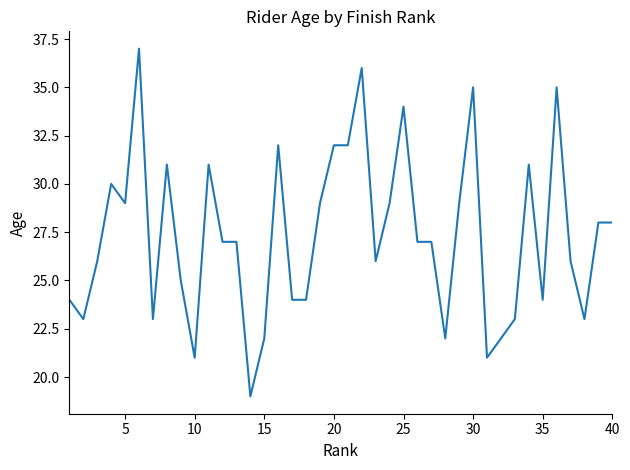

What is the smallest value displayed?

19